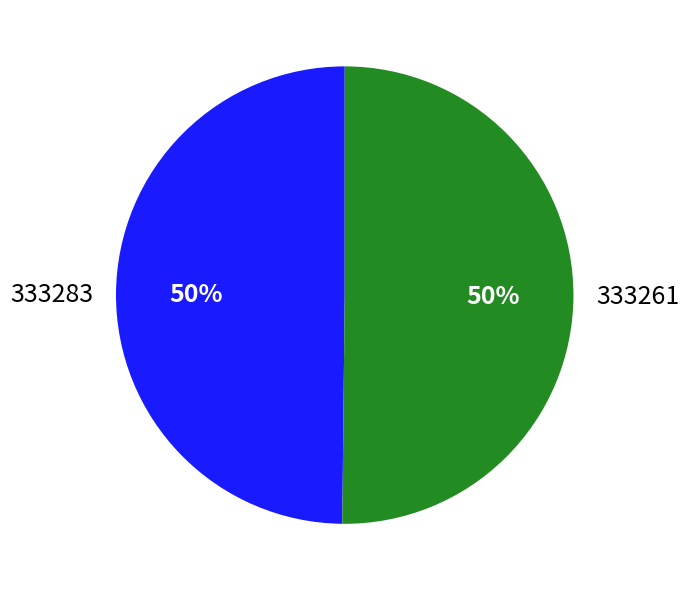

Combined, do 333283 and 333261 account for over 50%?

Yes